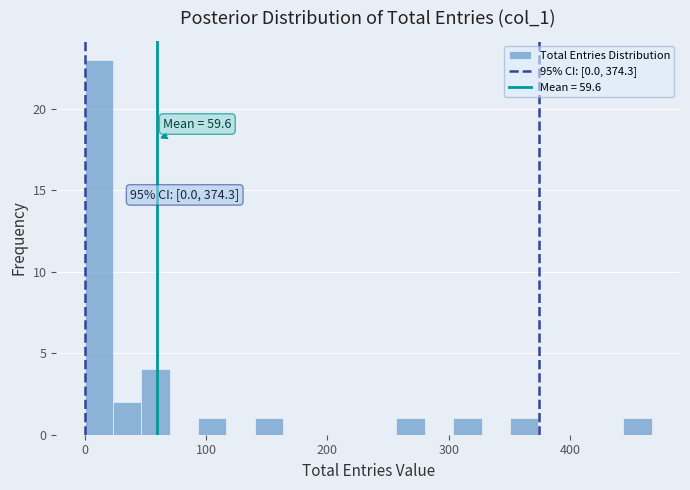

Read against the x-axis, roughly where is the centre of the tallest bar?

10